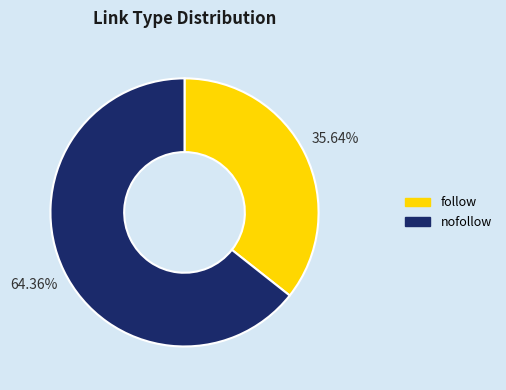

Which category has the biggest portion of the pie?

nofollow